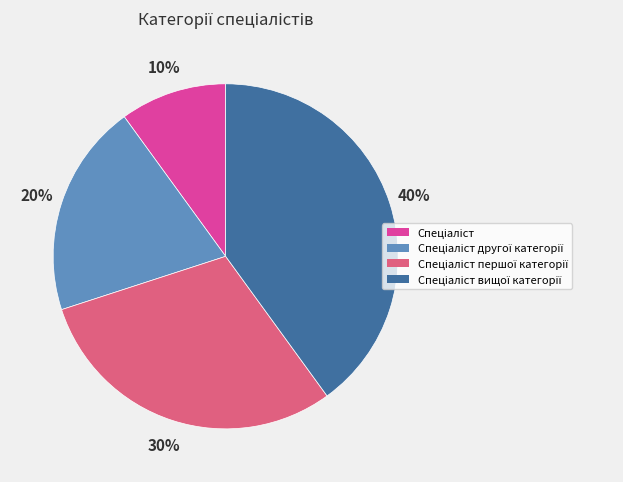

Does any single category account for the majority?

No